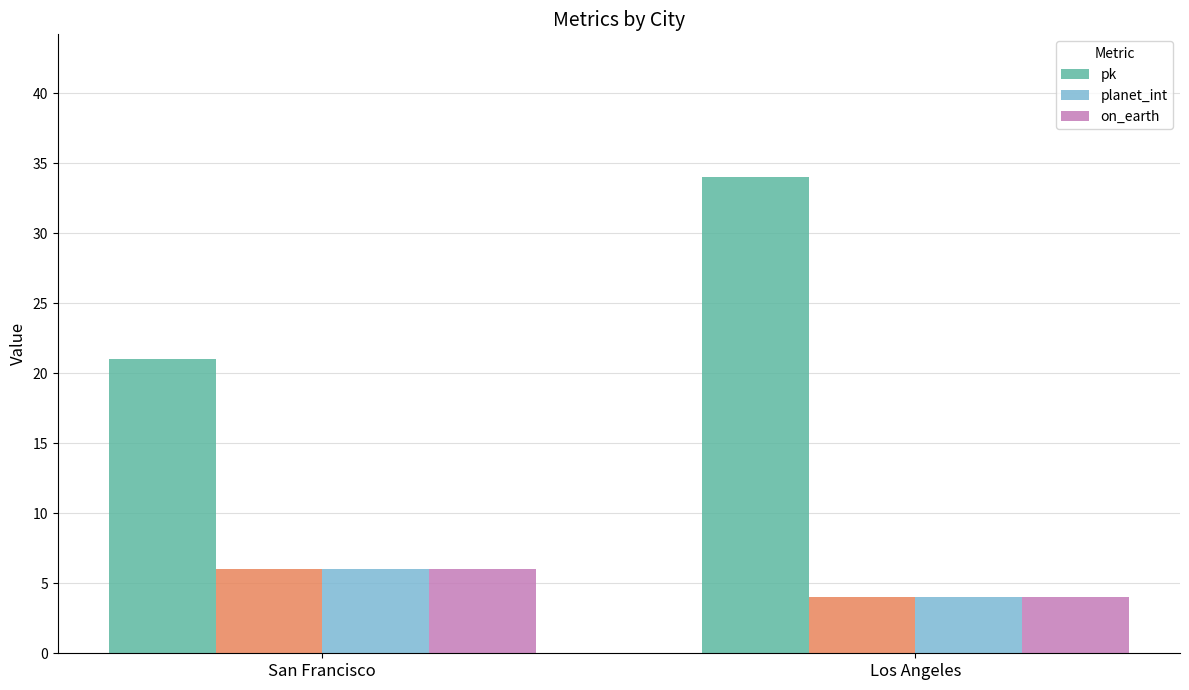

Count the number of data series in this chart.

3